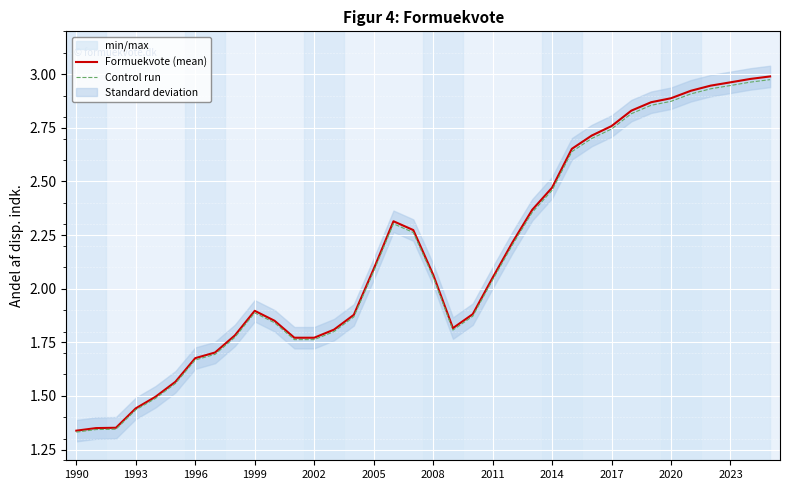

Is it true that Formuekvote (mean) equals 1.0 at 1993?

False